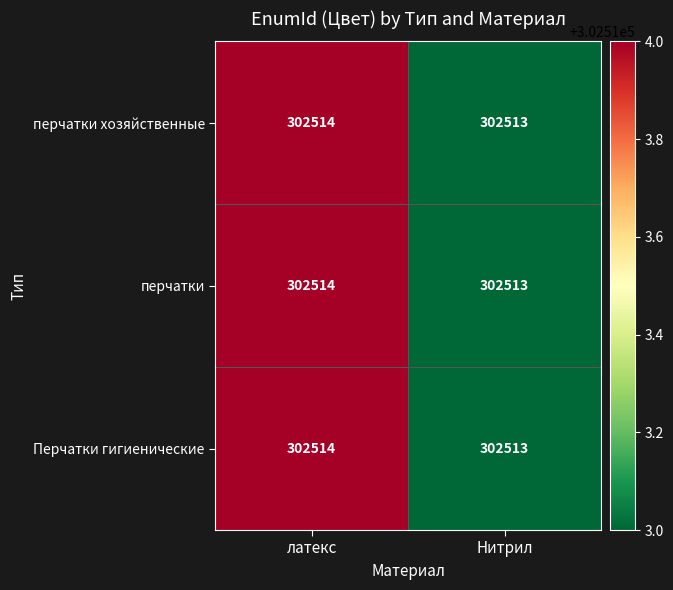

Which category has the highest value across all series?

латекс